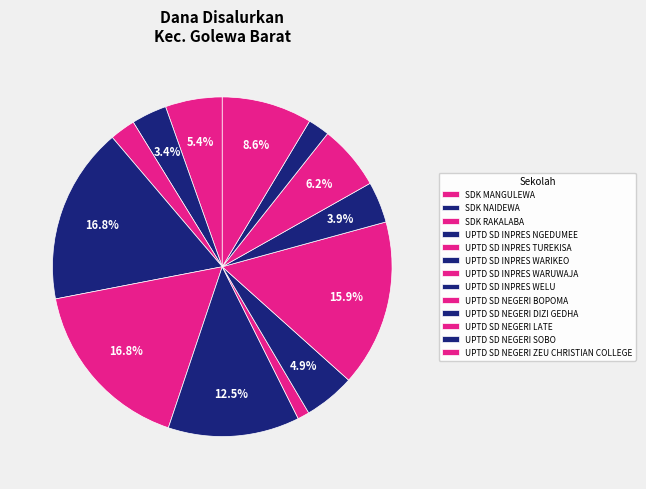

Count the number of slices in the pie.

13